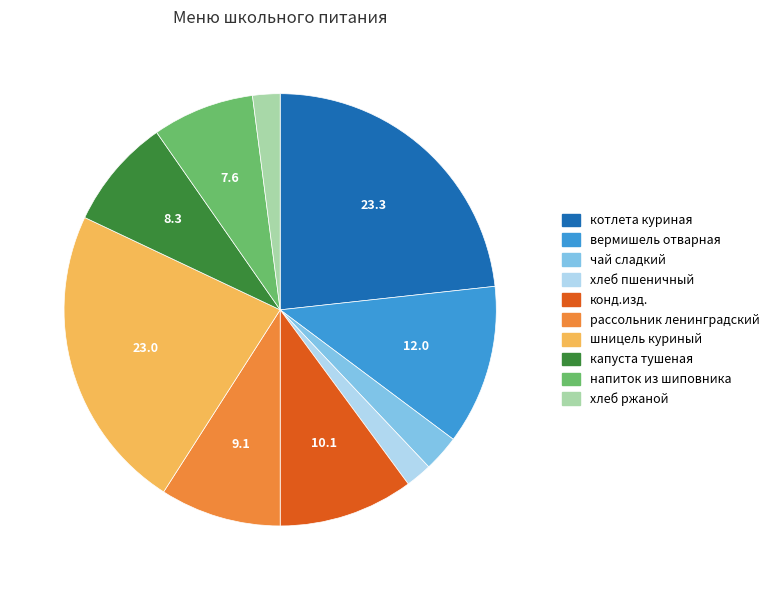

Combined, do чай сладкий and рассольник ленинградский account for over 50%?

No